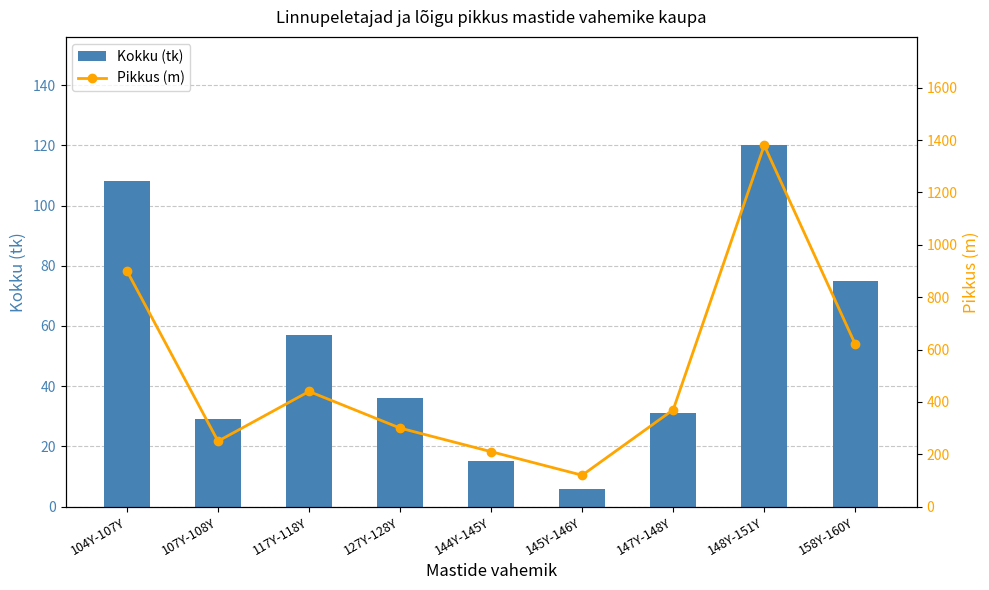

The Pikkus (m) series shows 370 at 147Y-148Y. True or false?

True